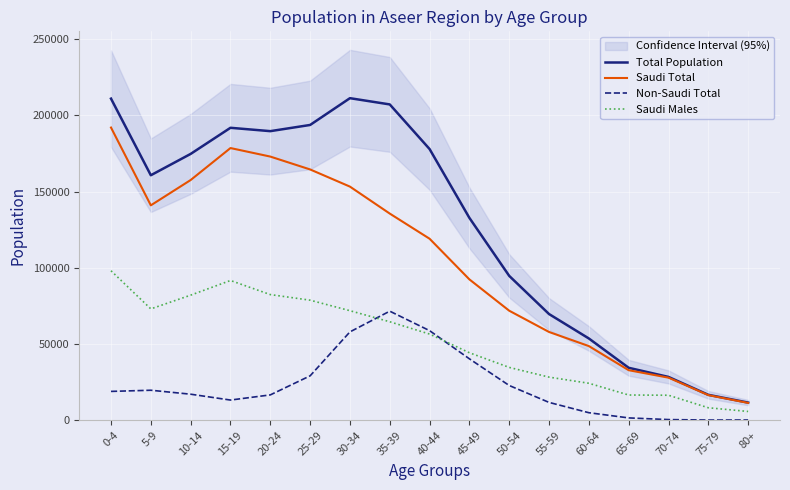

Is the value of Saudi Total at 0-4 greater than the value of Total Population at 5-9?

Yes